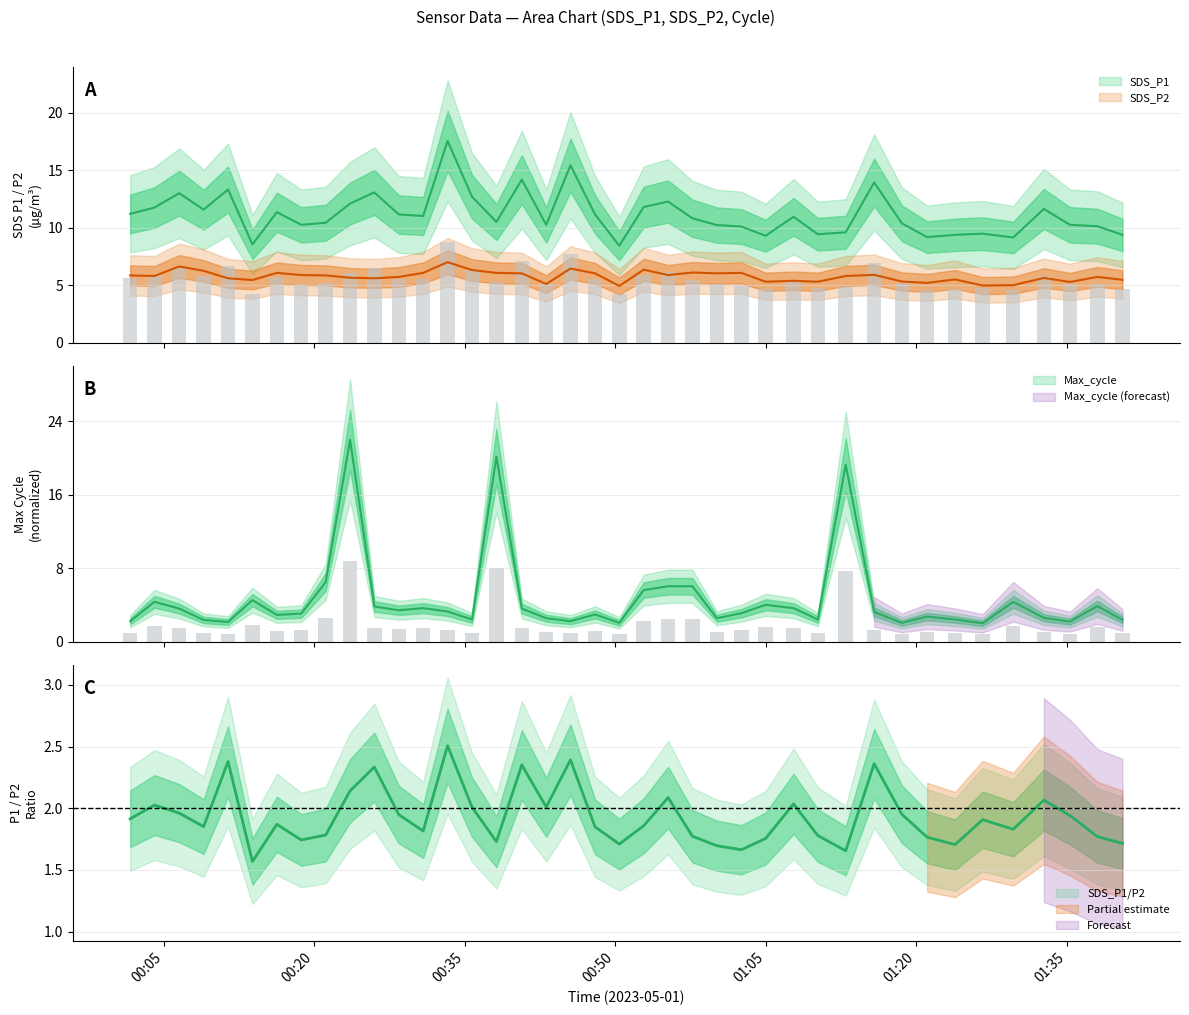

What is the label of the 36th bar from the left?

2023/05/01 01:29:40